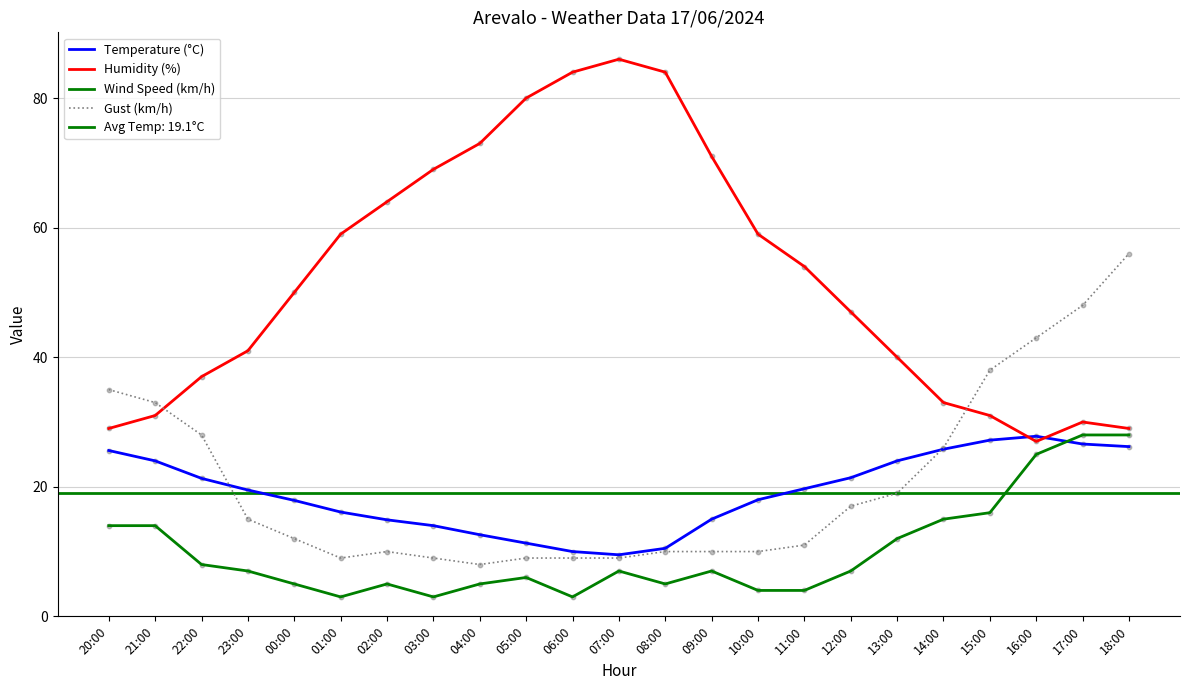

At which category is the sum across all series the highest?

18:00